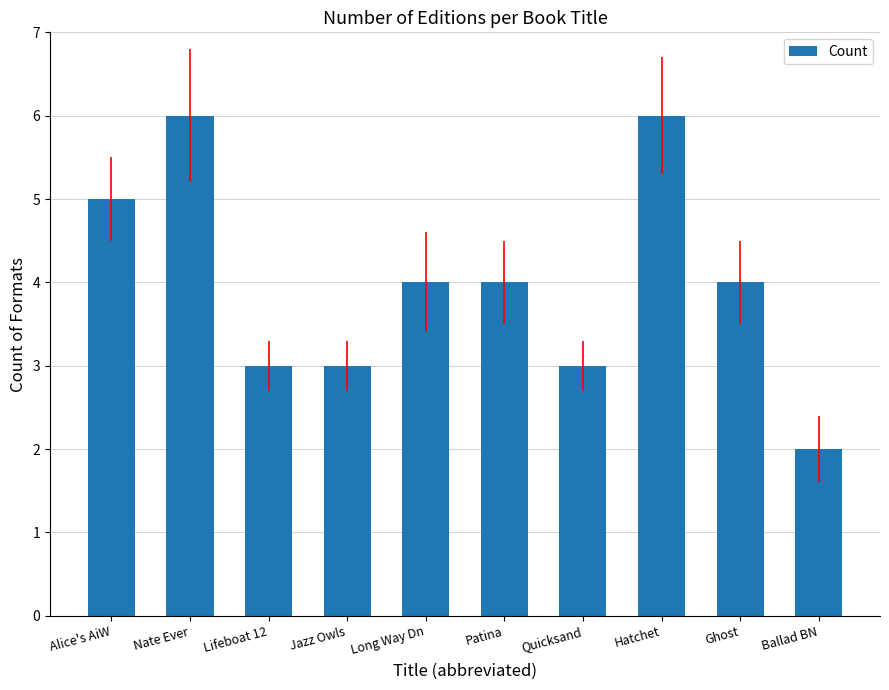

True or false: the data shows 4 at Ghost.

True